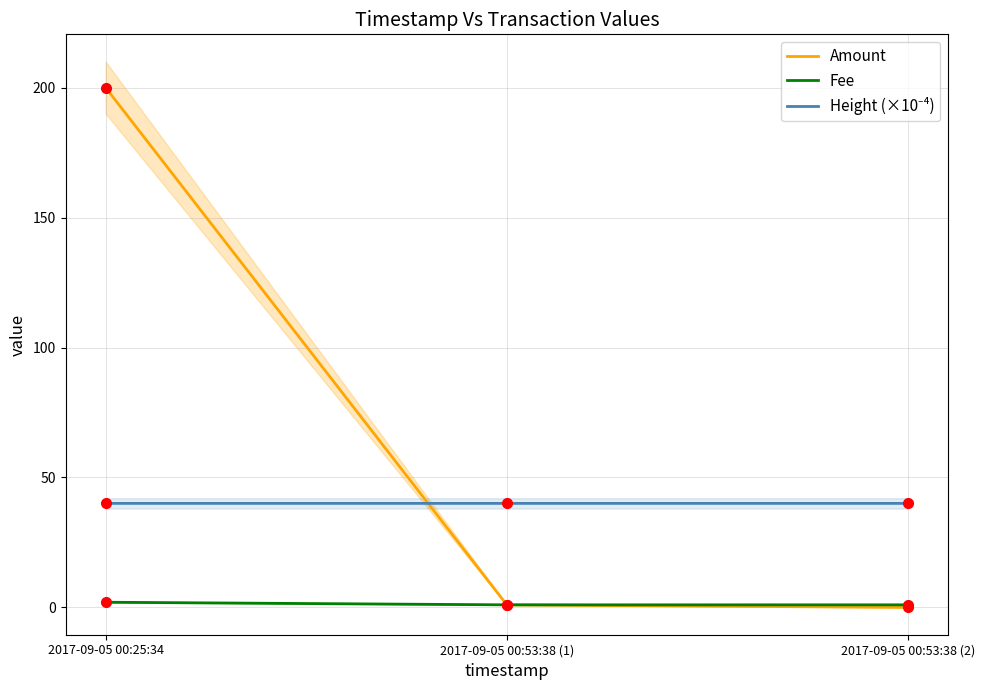

Which series has the widest spread of values?

Amount